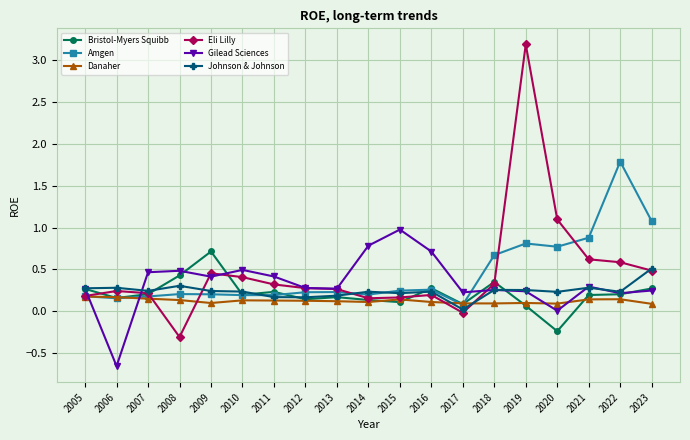

Which series has the largest range (max minus min)?

Eli Lilly